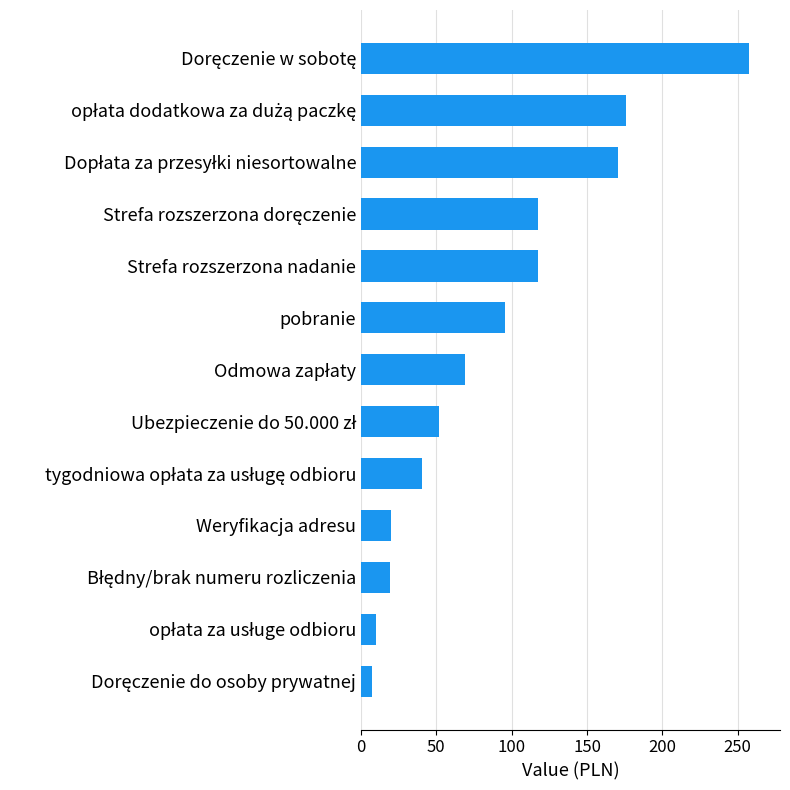

Does the chart contain stacked bars?

No